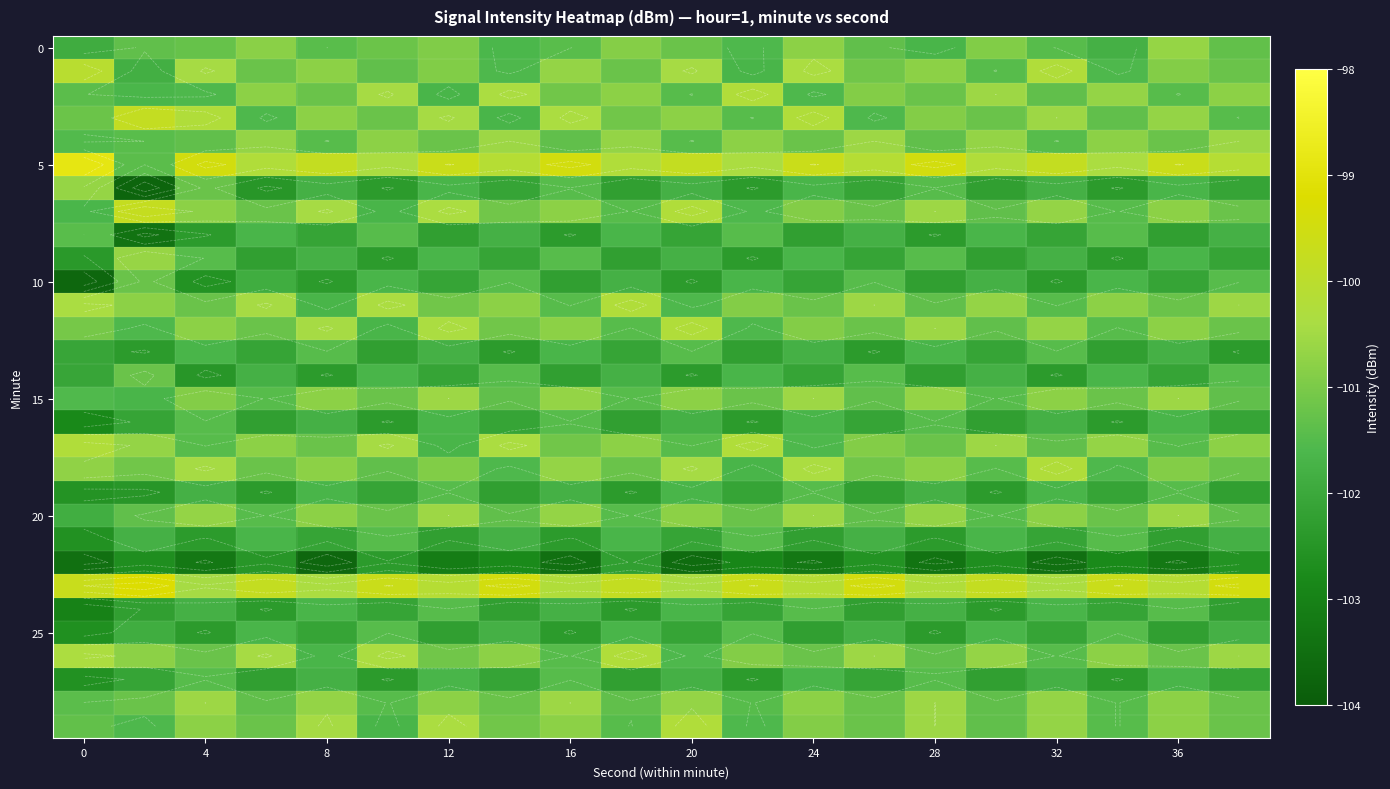

Between 28 and 24, which is larger?

24